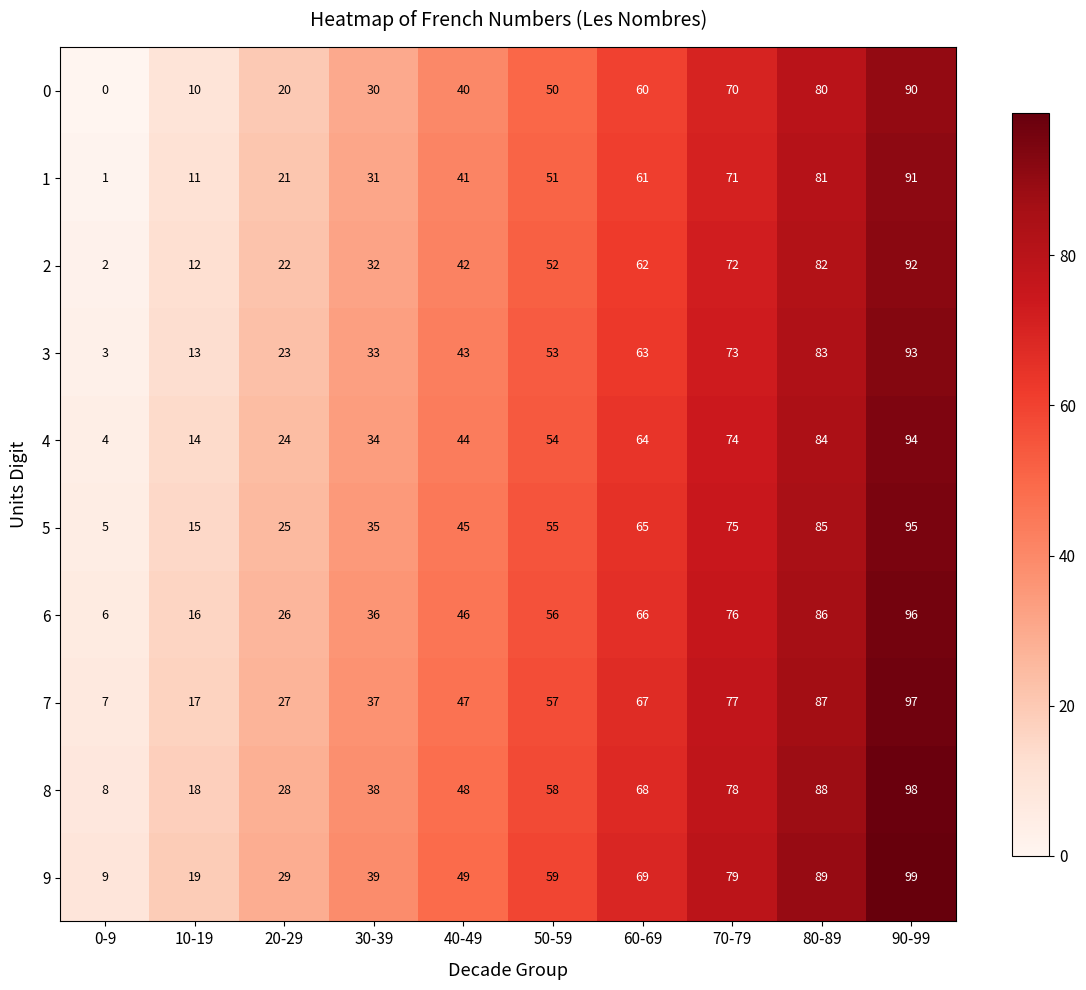

The value of 7 at 30-39 is 37. True or false?

True